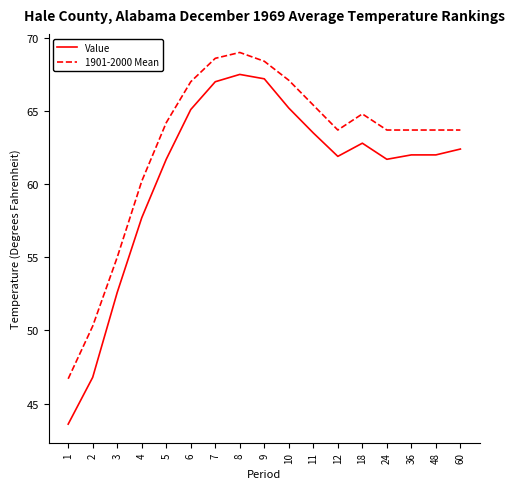

At which label does 1901-2000 Mean first exceed 63?

5